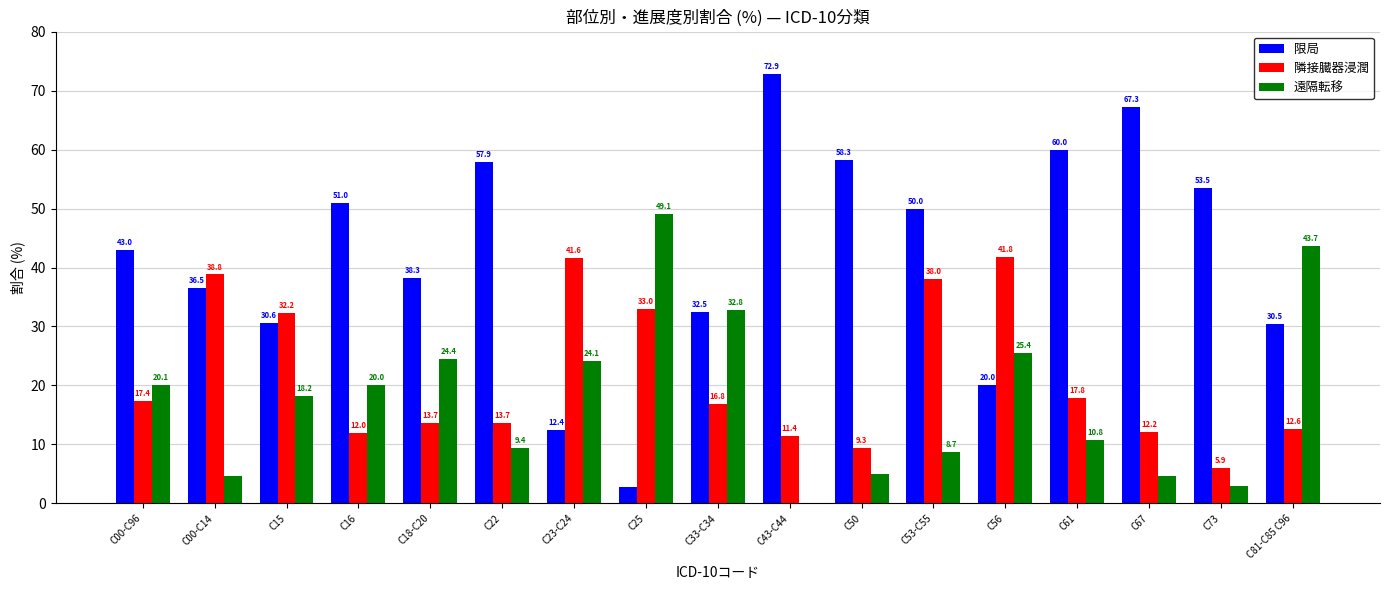

What is the total value across all series at C25?

84.9